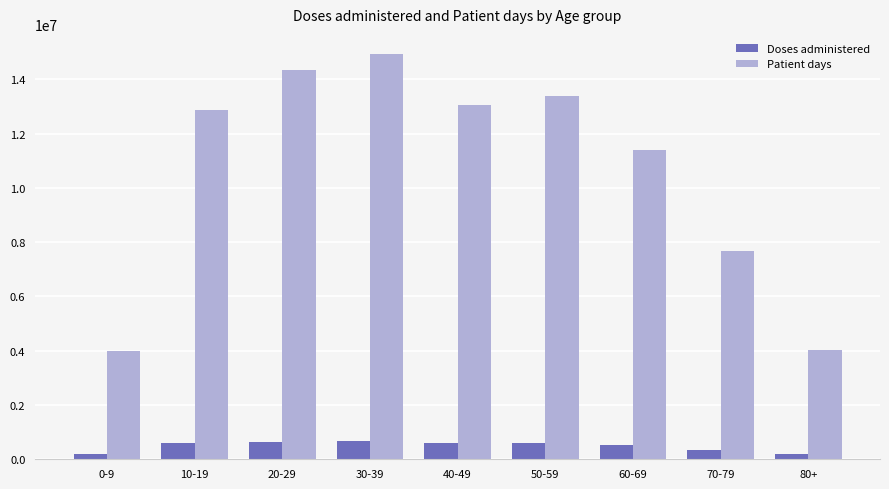

What value does the Patient days series have at 0-9?

4002458